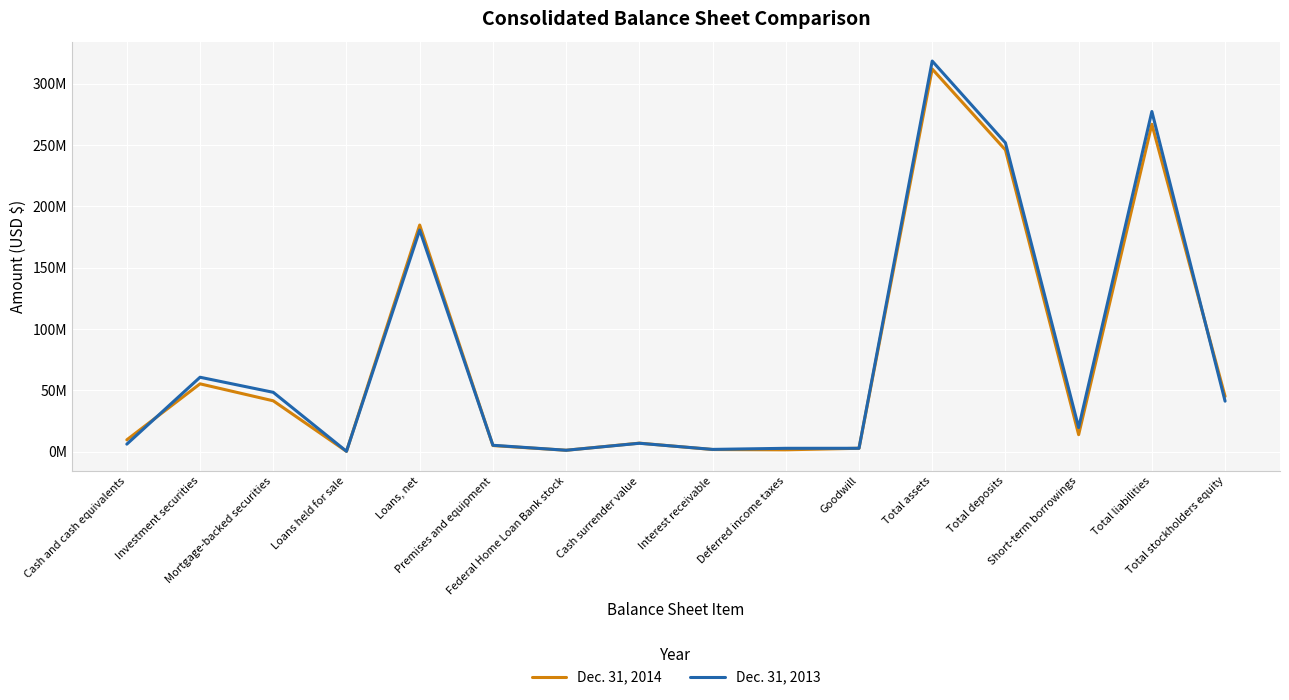

At which label does Dec. 31, 2013 first exceed 19610297?

Investment securities